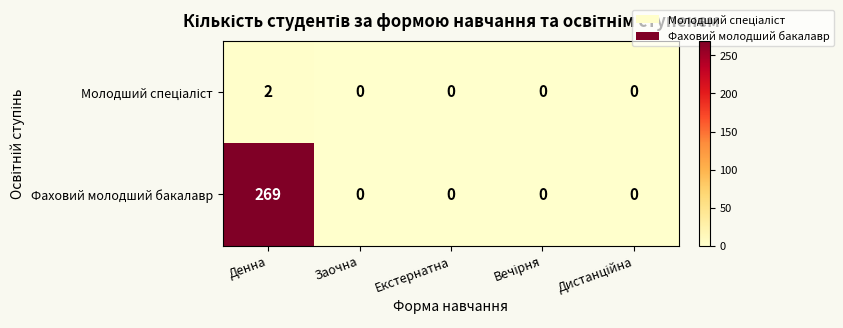

What is the spread (max minus min) of values at Денна?

267